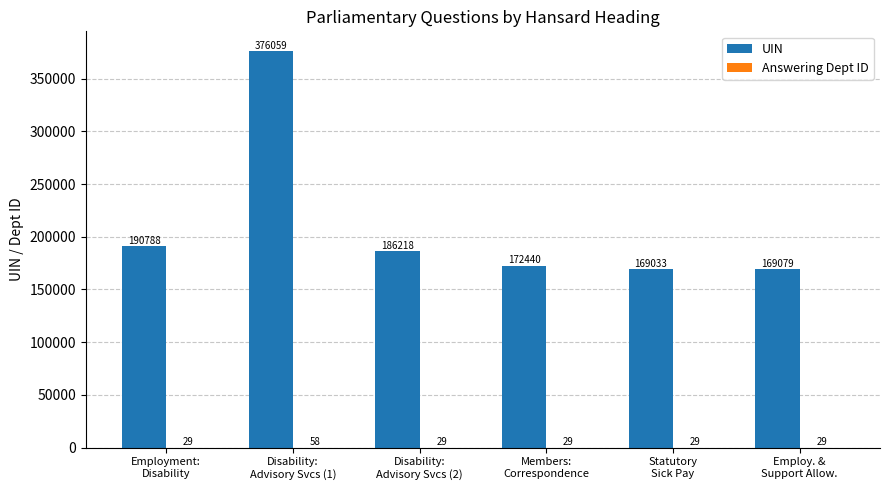

Which series has the largest total across all categories?

UIN